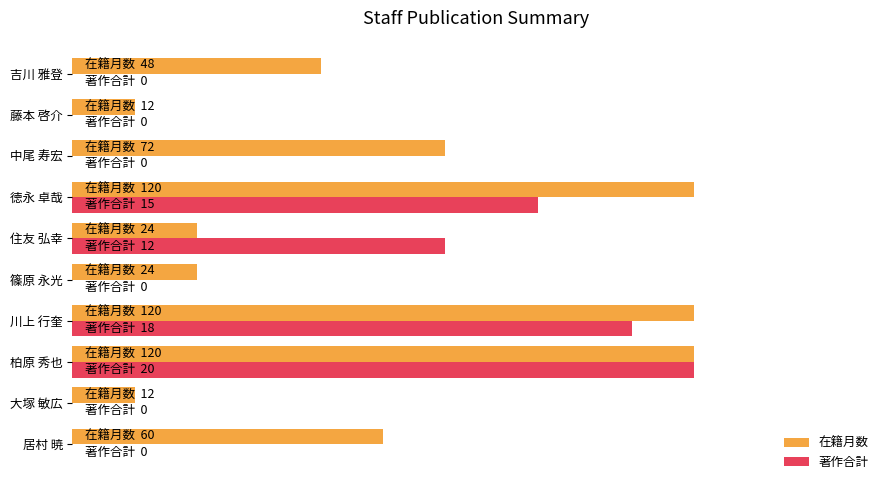

What are all the series names shown in the legend?

在籍月数, 著作合計